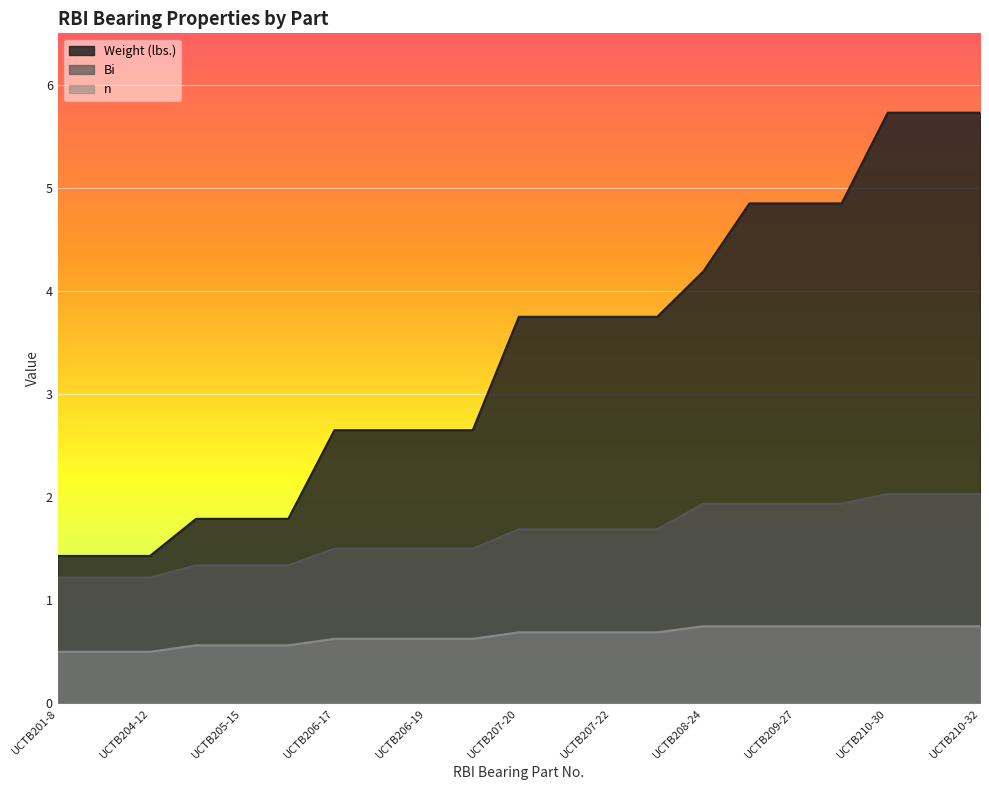

Reading left to right, transcribe all the data shown in this chart.

Weight (lbs.): 1.4	1.4	1.4	1.8	1.8	1.8	2.6	2.6	2.6	2.6	3.8	3.8	3.8	3.8	4.2	4.8	4.8	4.8	5.7	5.7	5.7
Bi: 1.2	1.2	1.2	1.3	1.3	1.3	1.5	1.5	1.5	1.5	1.7	1.7	1.7	1.7	1.9	1.9	1.9	1.9	2.0	2.0	2.0
n: 0.5	0.5	0.5	0.6	0.6	0.6	0.6	0.6	0.6	0.6	0.7	0.7	0.7	0.7	0.7	0.7	0.7	0.7	0.7	0.7	0.7